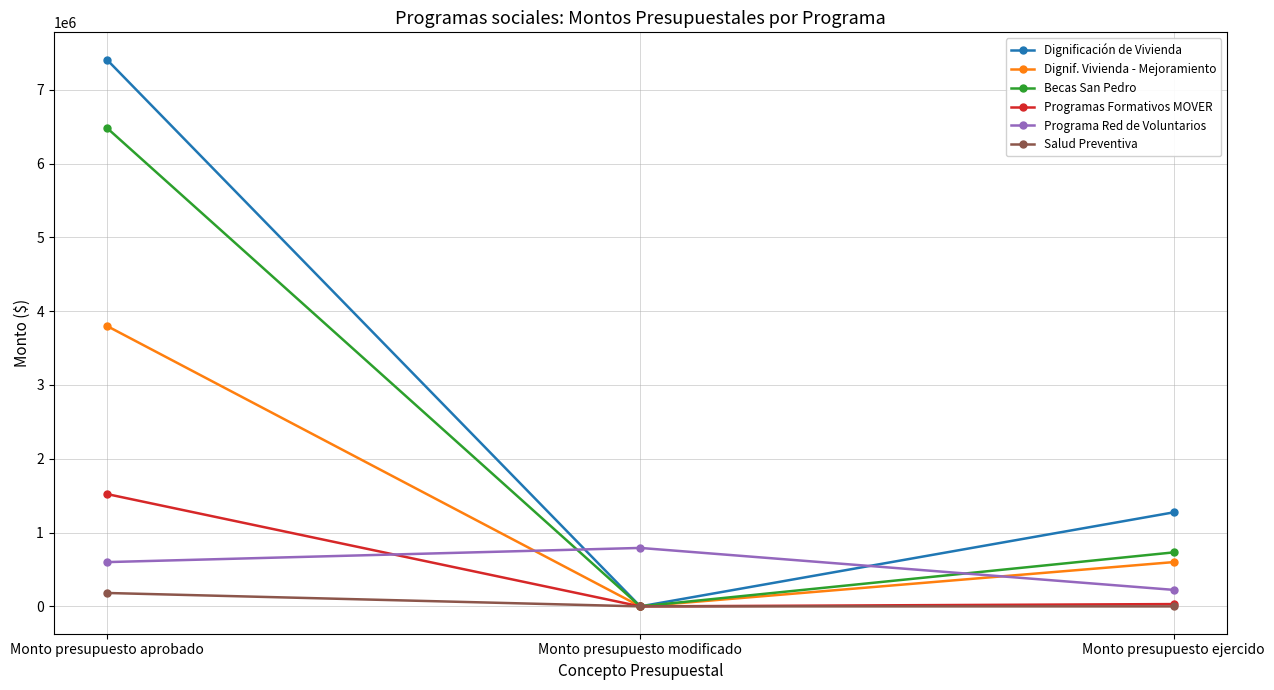

List the series in order of their peak value, highest first.

Dignificación de Vivienda, Becas San Pedro, Dignif. Vivienda - Mejoramiento, Programas Formativos MOVER, Programa Red de Voluntarios, Salud Preventiva